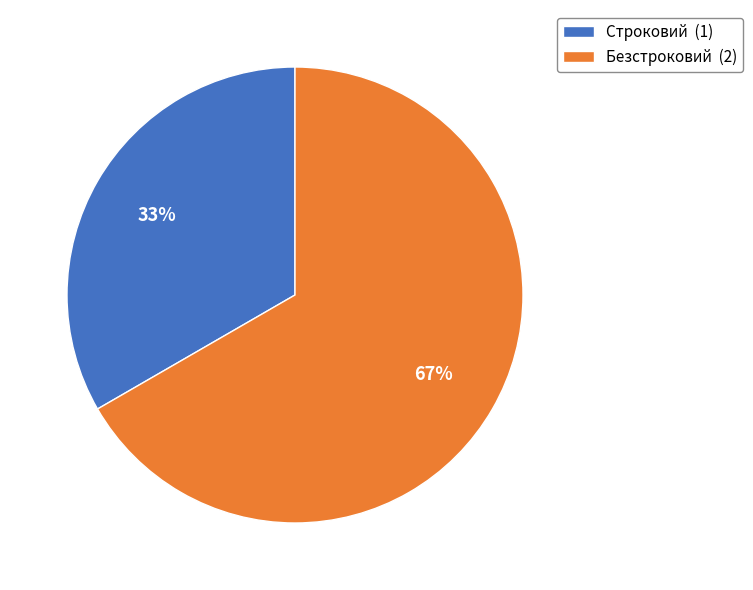

To the nearest percent, what is the average slice percentage?

50%